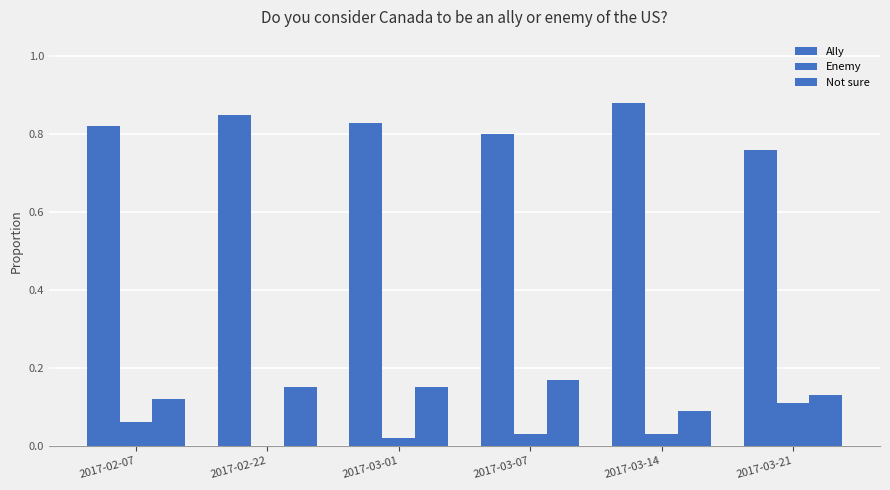

Which series has the largest range (max minus min)?

Ally